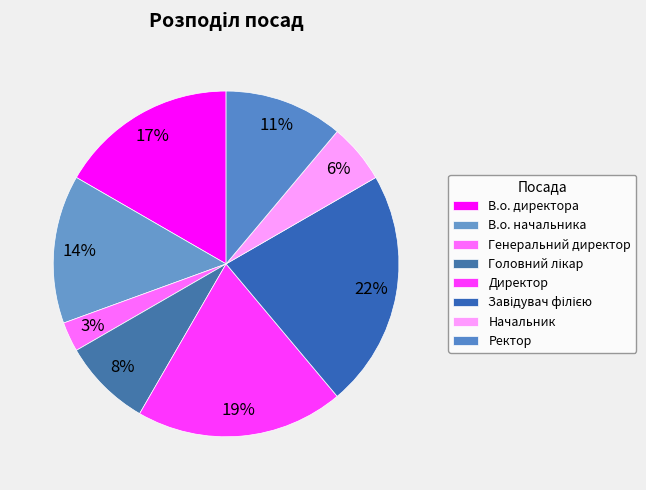

What is the smallest slice in the pie chart?

Генеральний директор